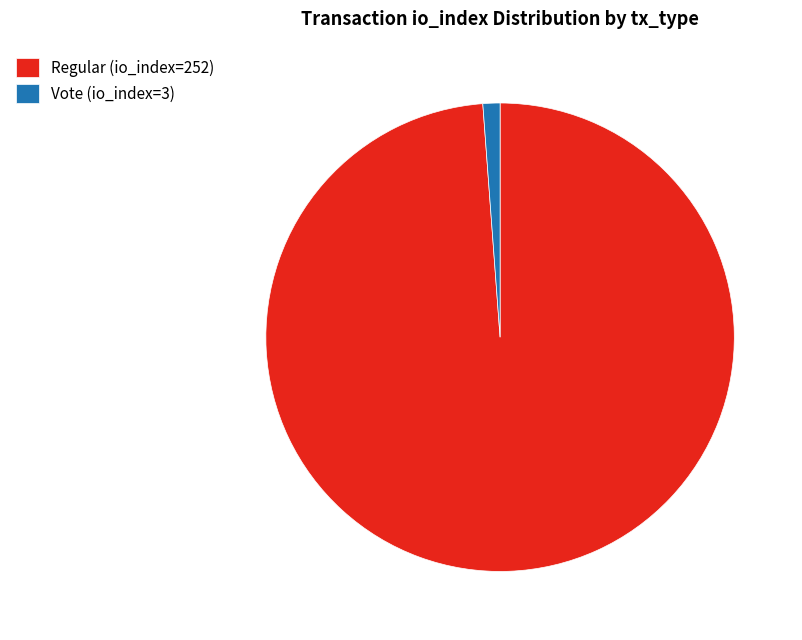

What is the smallest slice in the pie chart?

Vote (io_index=3)